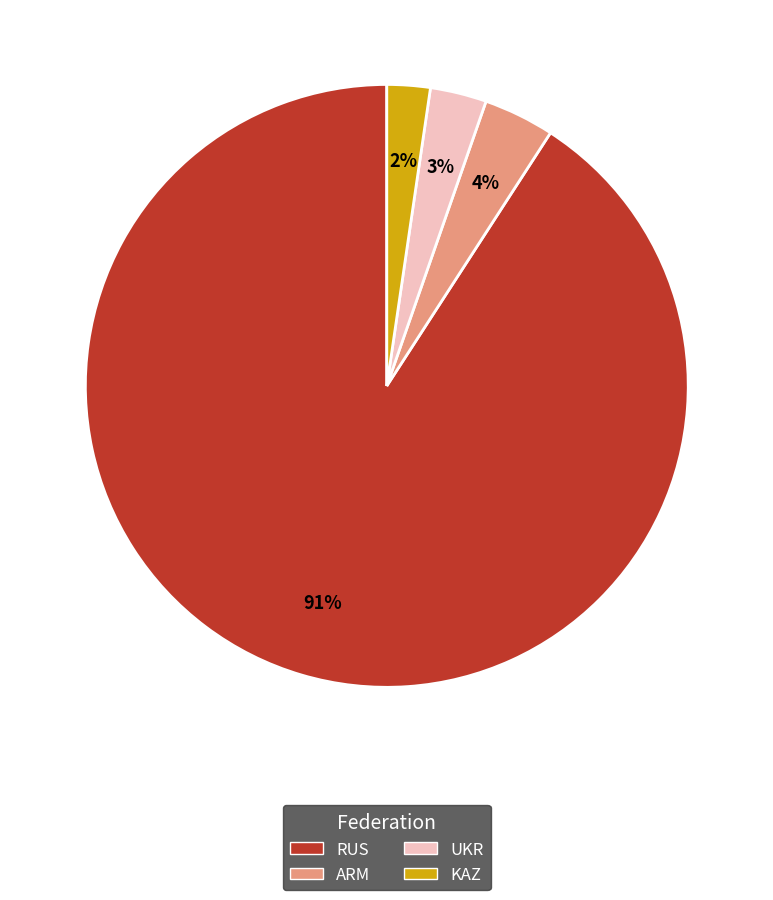

Is it true that RUS is 99% of the pie?

False